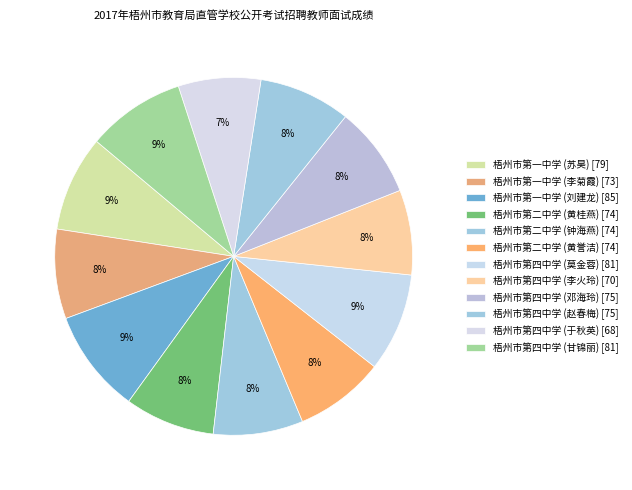

Do 梧州市第二中学 (黄桂燕) and 梧州市第一中学 (刘建龙) together represent more than half of the pie?

No